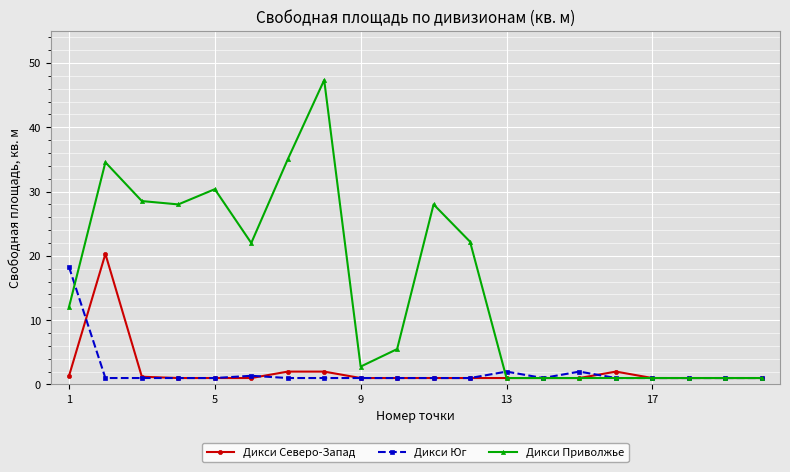

At how many categories does at least one series exceed 4?

11